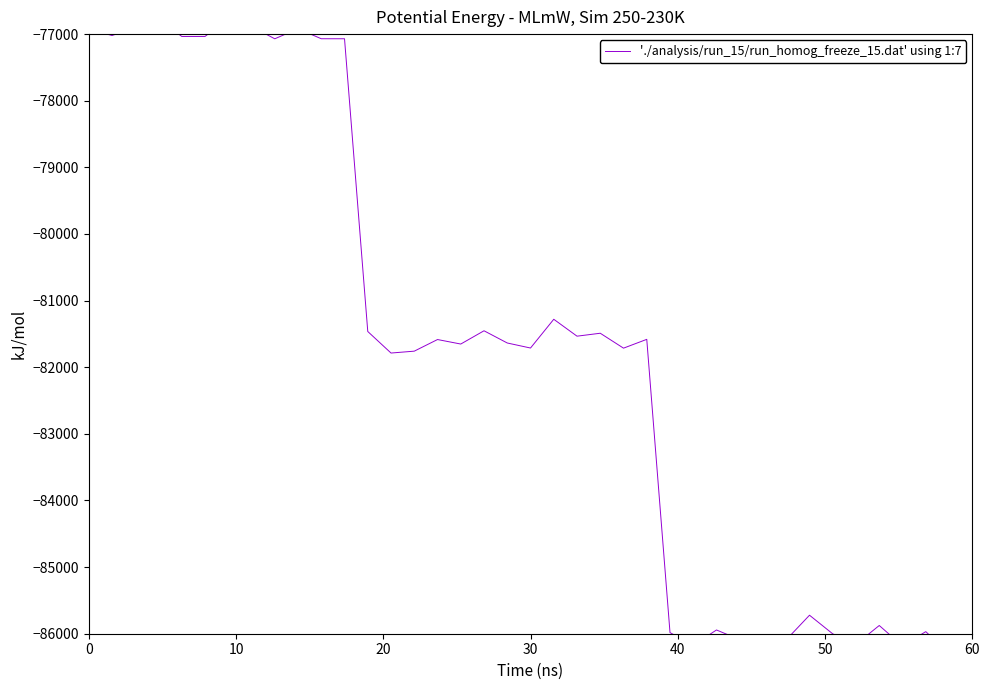

The value at 50 is -135758.6. True or false?

False